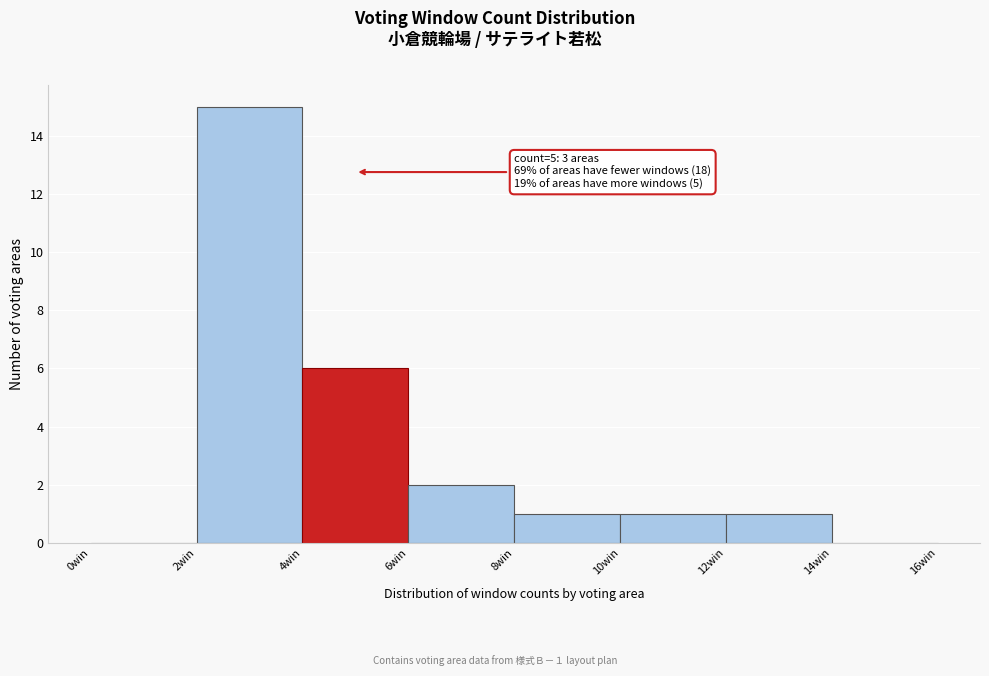

Over which range of the x-axis is the bar tallest?

2 to 4